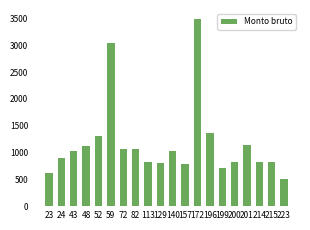

What is the change in value from 59 to 214?

-2209.2